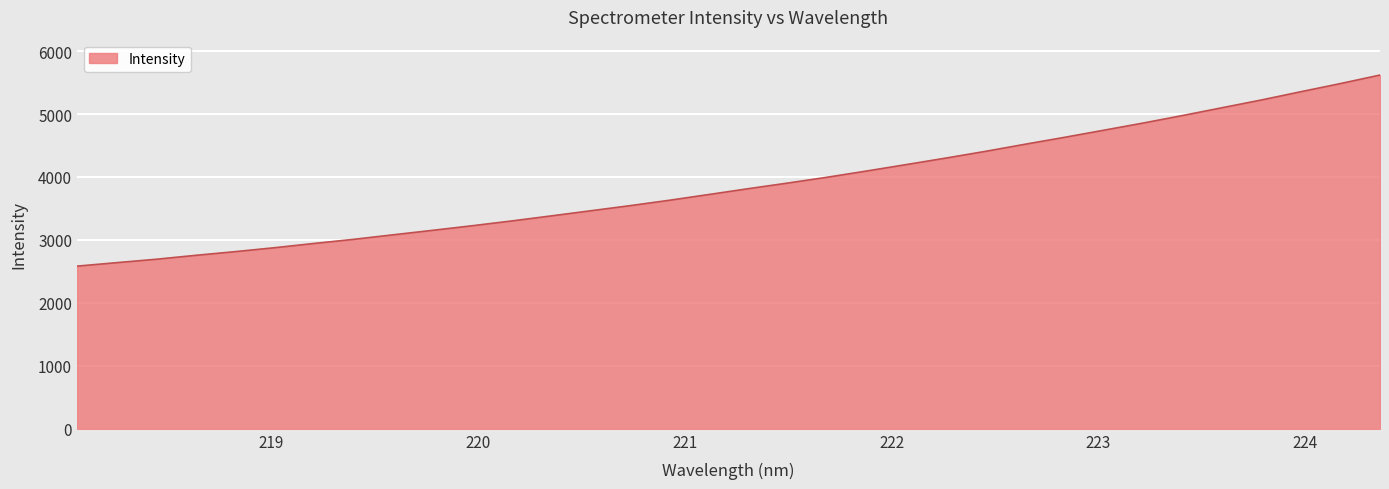

What is the difference between the maximum and minimum values?

3035.2